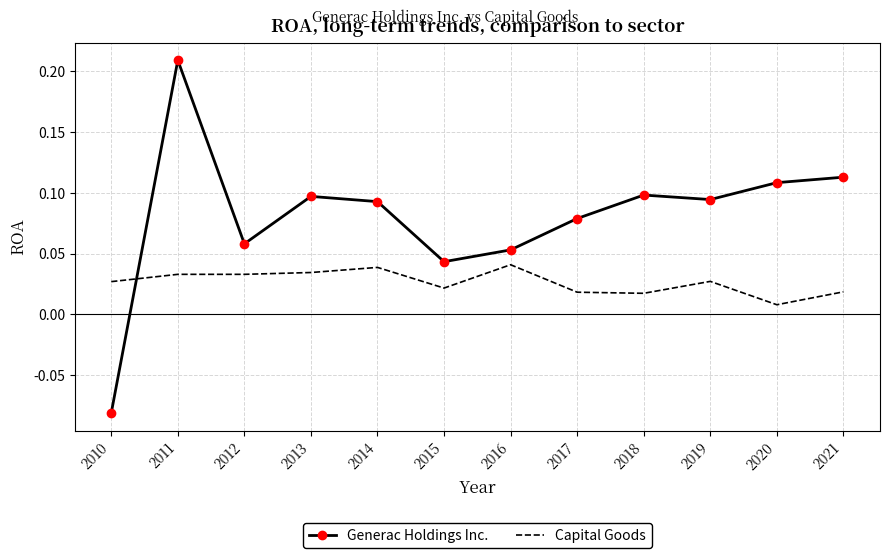

What is the difference between the maximum and minimum values in the Generac Holdings Inc. series?

0.3